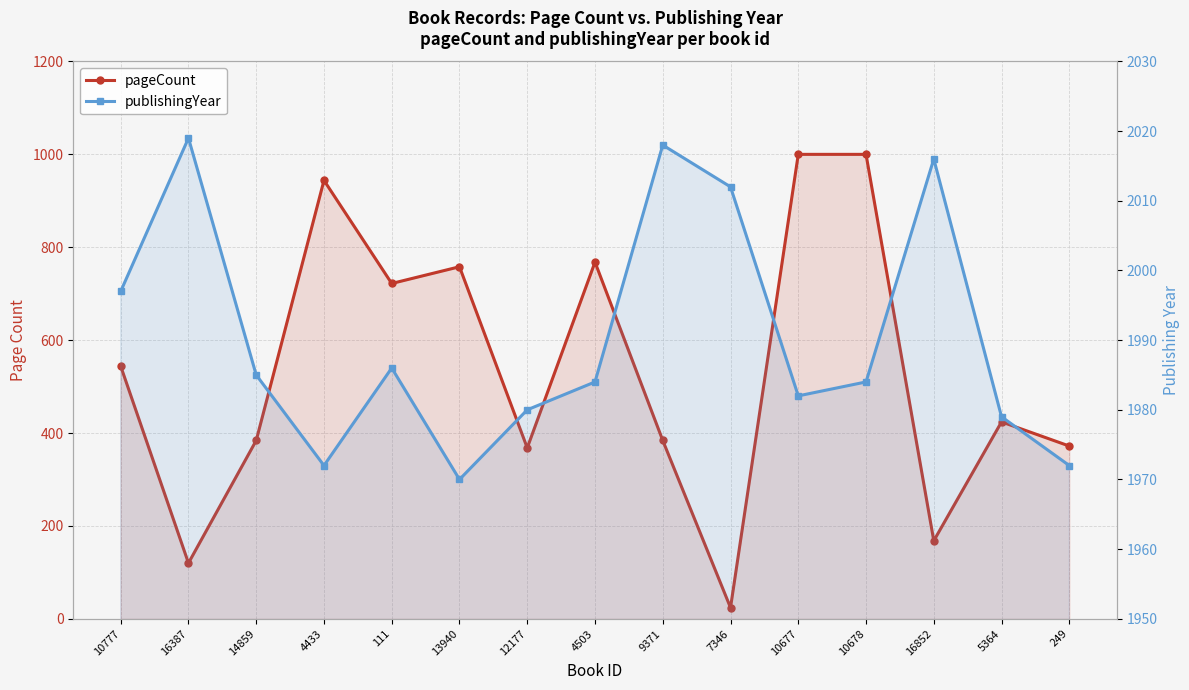

At which category does the chart reach its minimum across all series?

7346